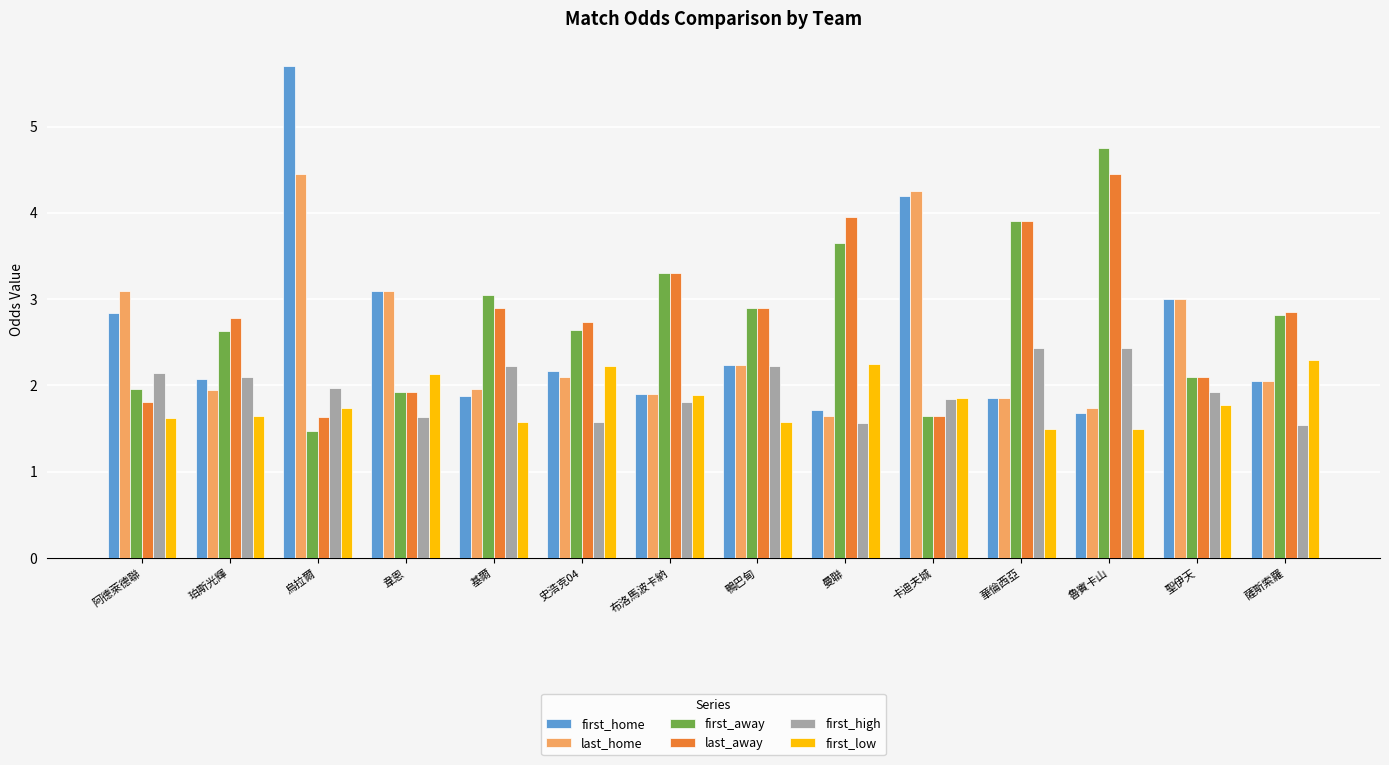

Which category has the highest value across all series?

烏拉爾